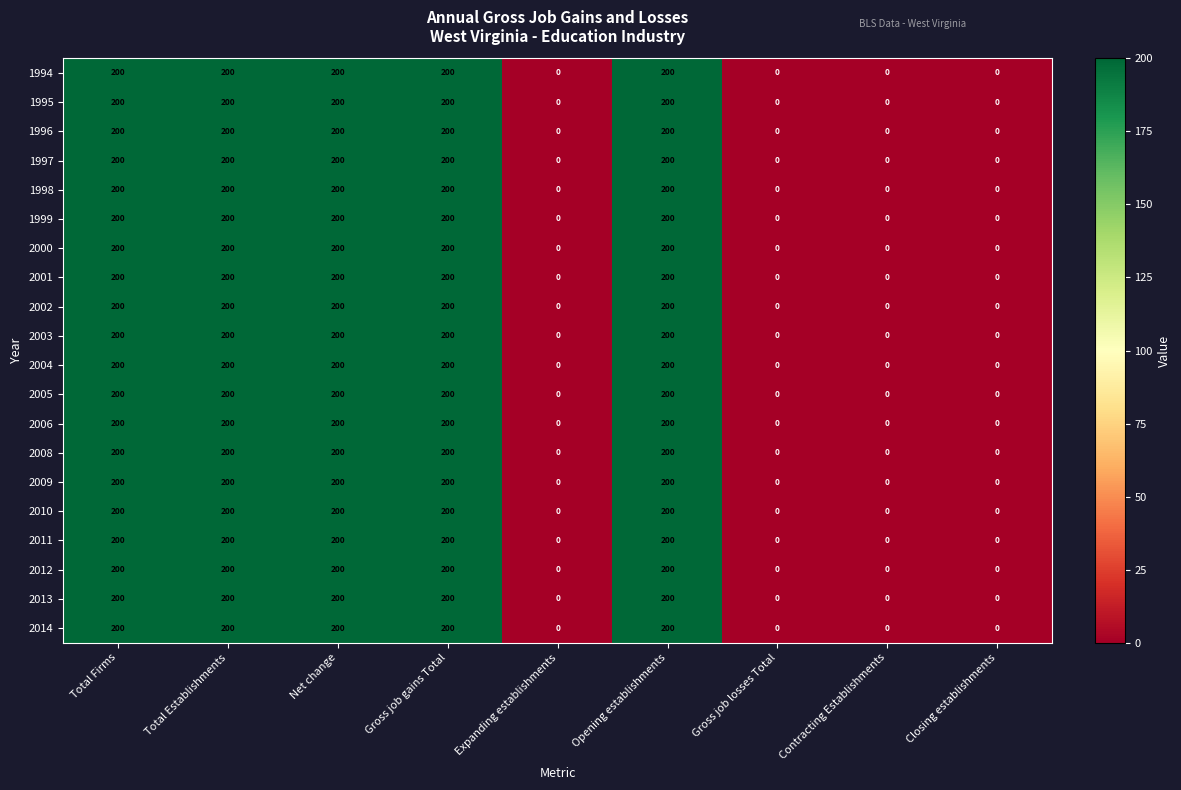

At how many categories does at least one series exceed 163?

5